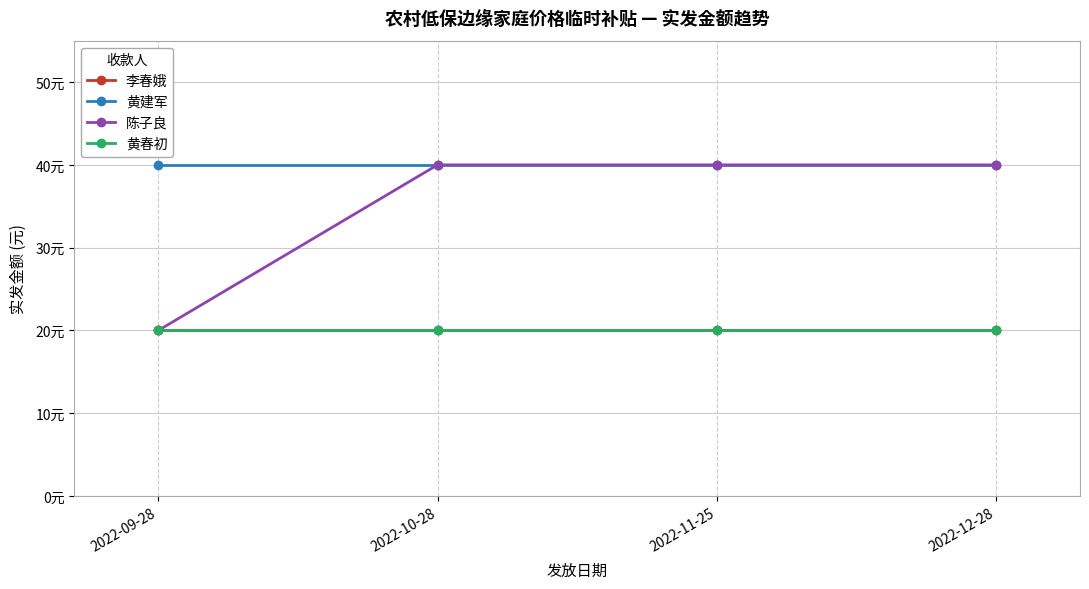

What is the maximum value shown in the chart?

40